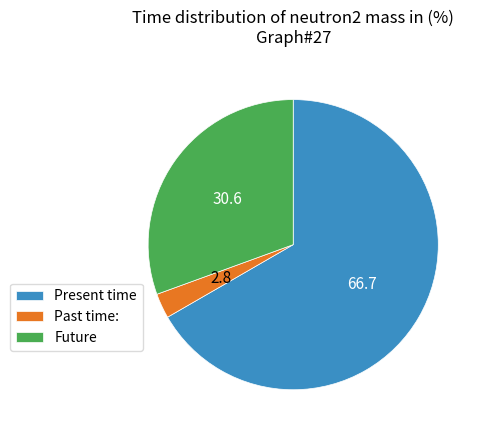

Count the number of slices in the pie.

3